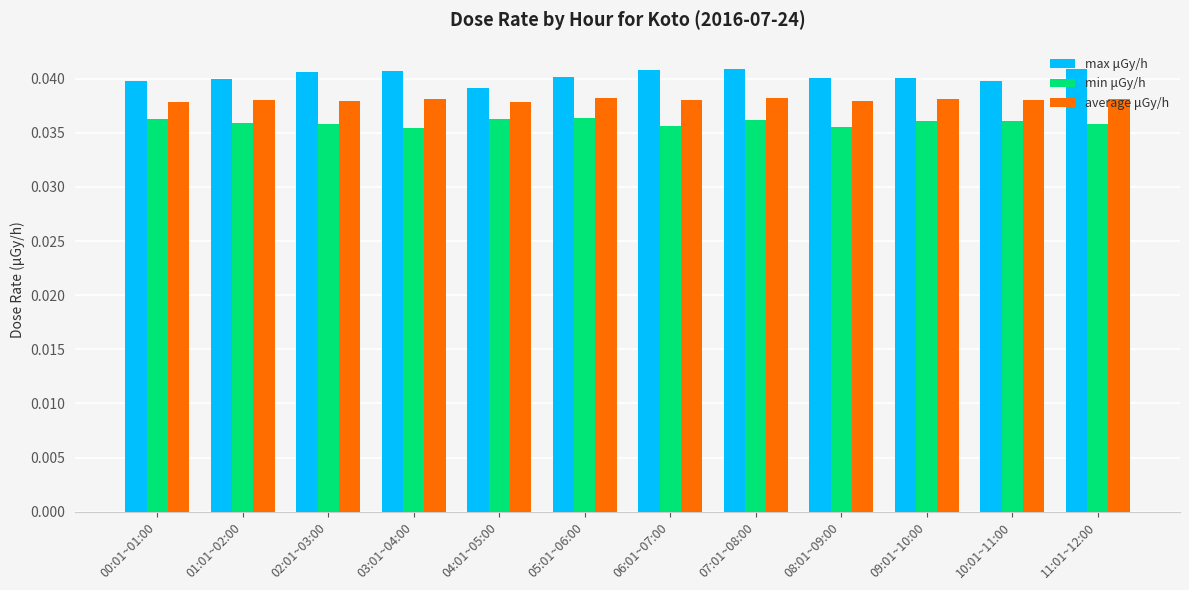

Rank the series by their maximum value, from lowest to highest.

min μGy/h, average μGy/h, max μGy/h